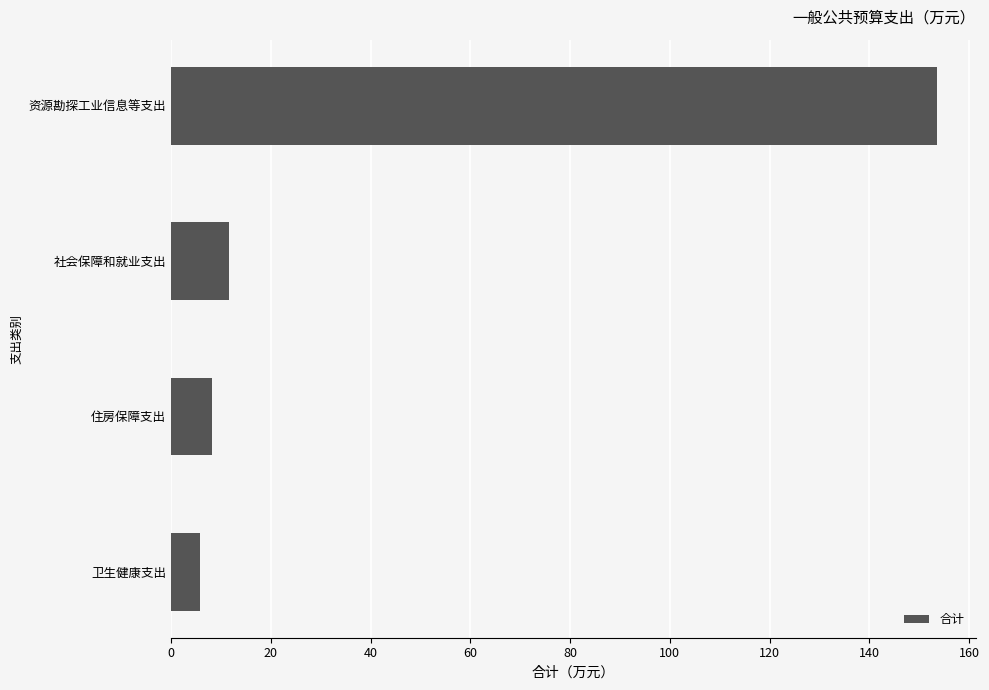

What is the difference between the values at 社会保障和就业支出 and 住房保障支出?

3.5